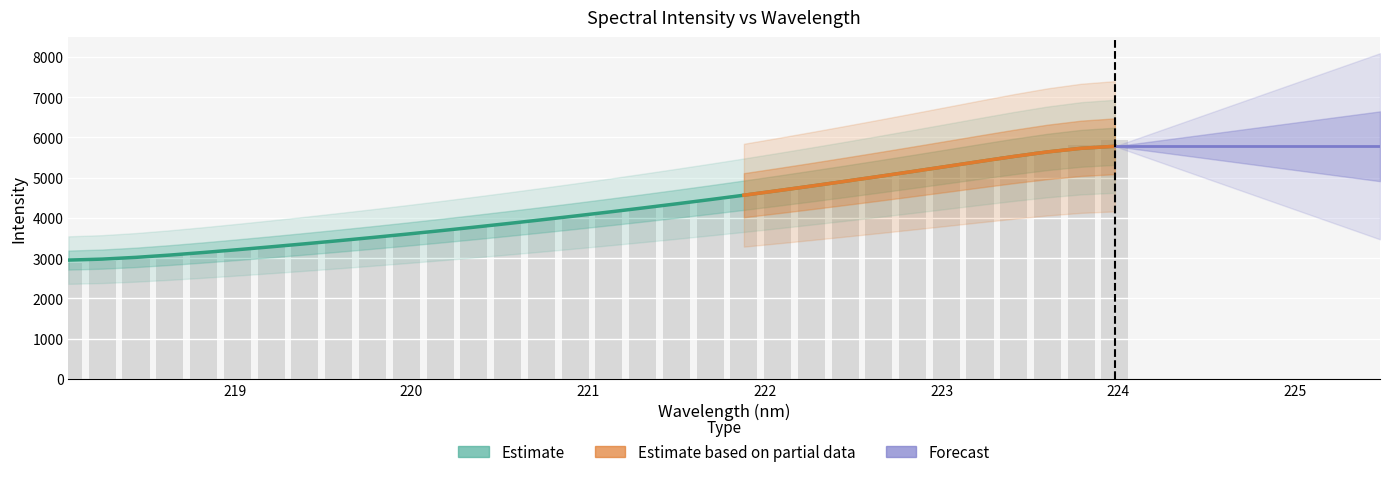

Approximately how many times larger is the value at 222.263 compared to 223.2172?

0.9